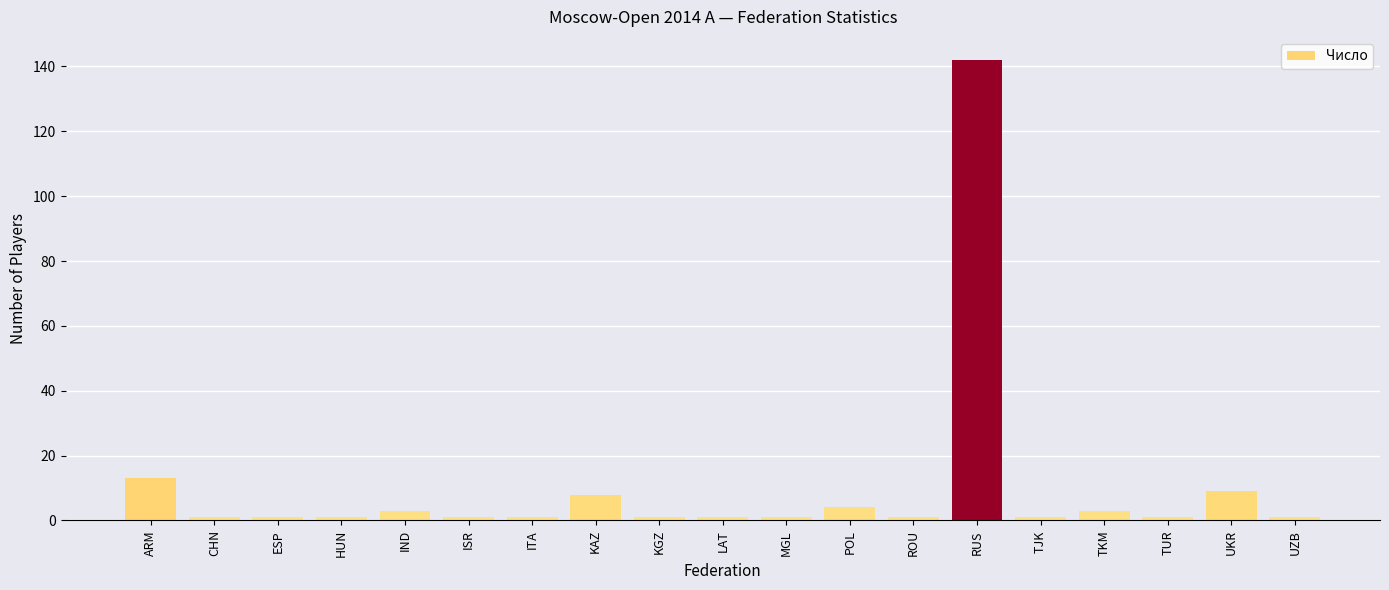

Reading left to right, list all the values displayed in this chart.

ARM=13	CHN=1	ESP=1	HUN=1	IND=3	ISR=1	ITA=1	KAZ=8	KGZ=1	LAT=1	MGL=1	POL=4	ROU=1	RUS=142	TJK=1	TKM=3	TUR=1	UKR=9	UZB=1